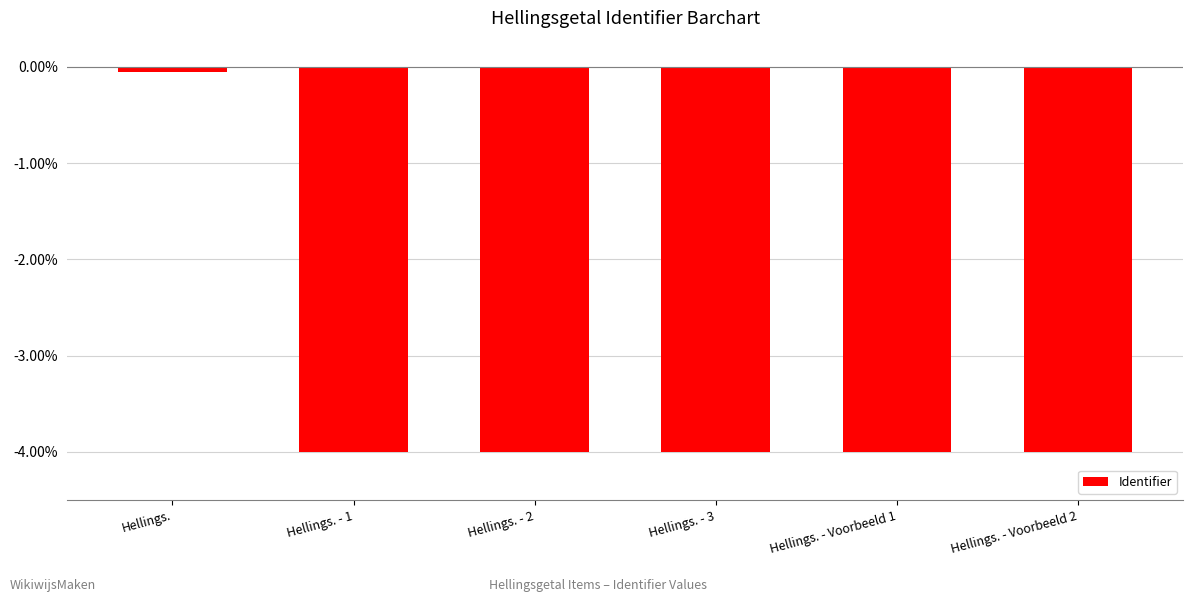

What is the sum of all values?

-20.0